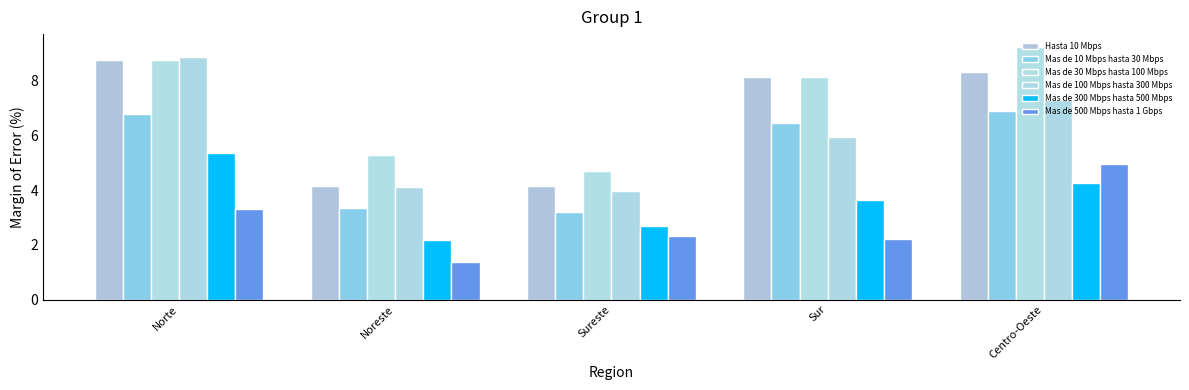

What is the difference between the maximum and minimum values in the Mas de 100 Mbps hasta 300 Mbps series?

4.9